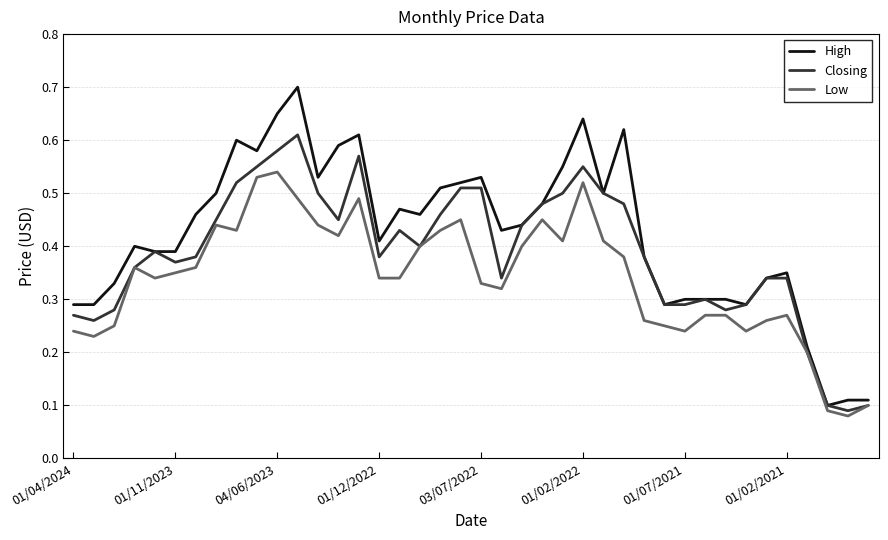

List the series in order of their peak value, highest first.

High, Closing, Low